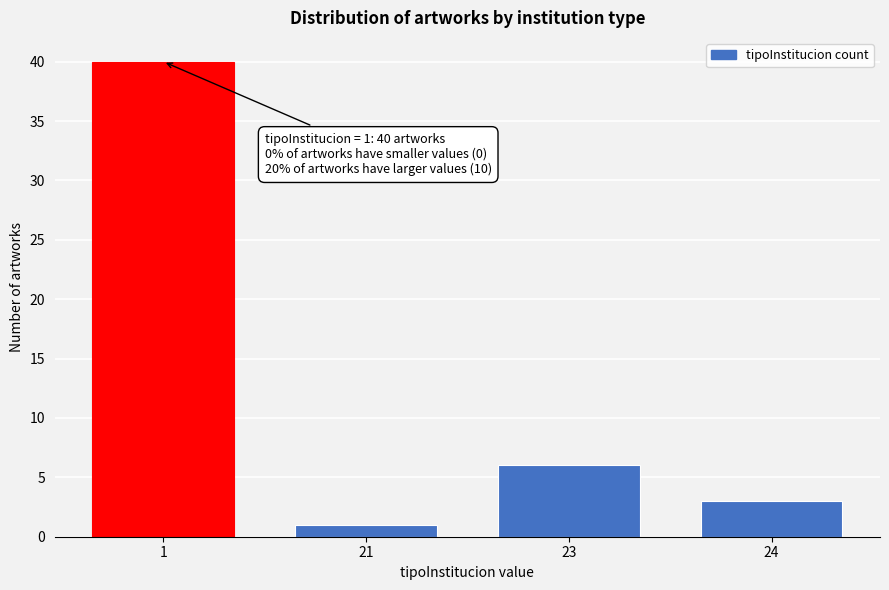

Reading left to right, extract all data points from this chart.

1=40	21=1	23=6	24=3